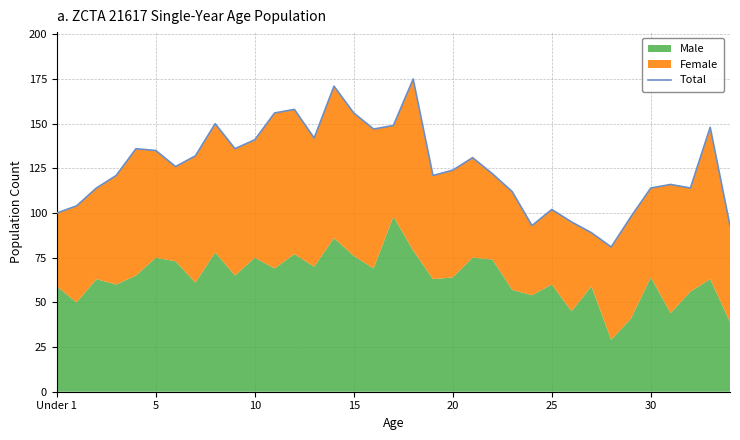

What is the difference between the maximum and minimum values?

94